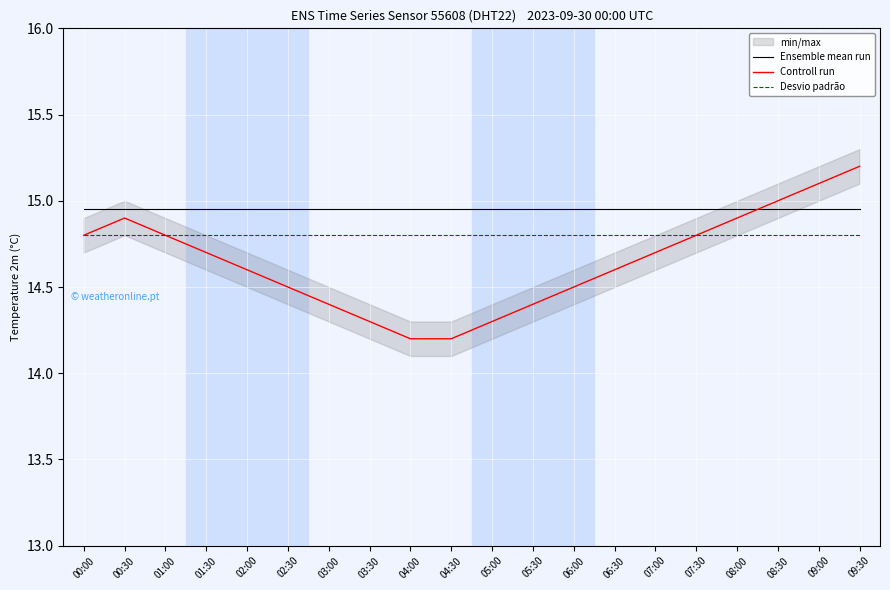

Rank the series by their average value, from lowest to highest.

Controll run, Desvio padrão, Ensemble mean run